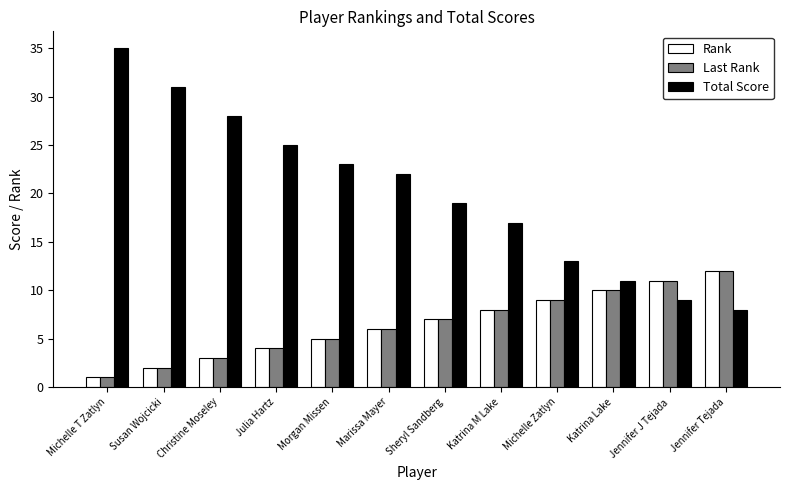

What is the lowest value of the Last Rank series?

1